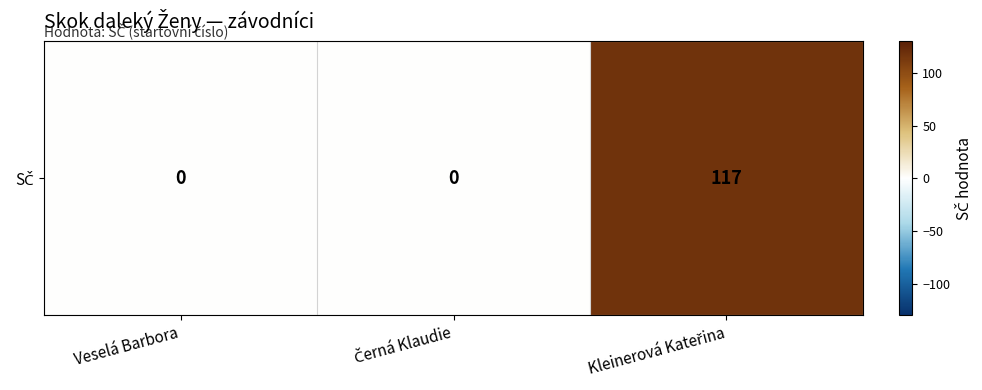

List the labels in order of value, smallest first.

Veselá Barbora, Černá Klaudie, Kleinerová Kateřina